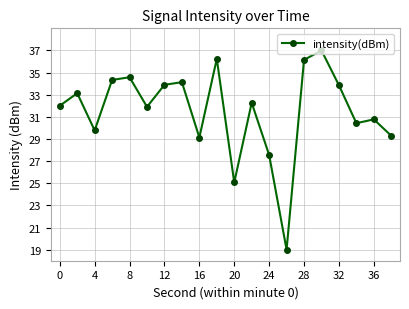

What is the smallest value displayed?

19.0